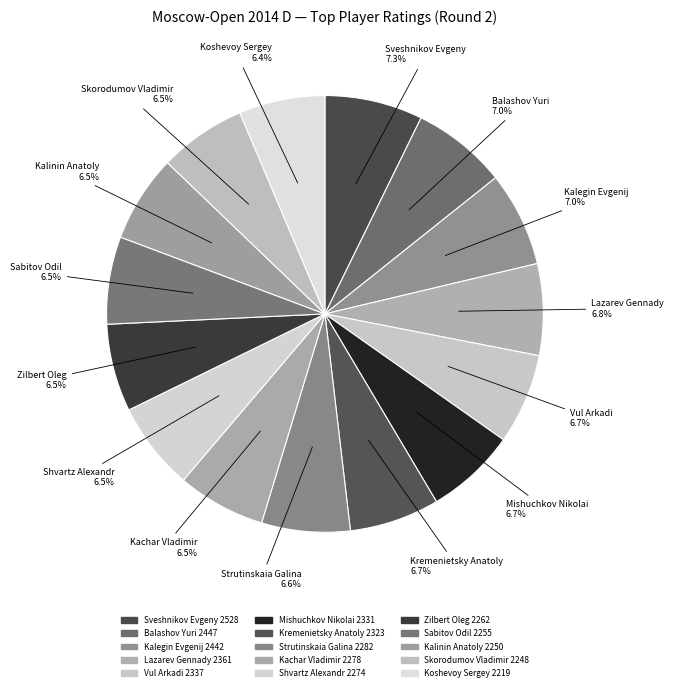

How many slices are in this pie chart?

15